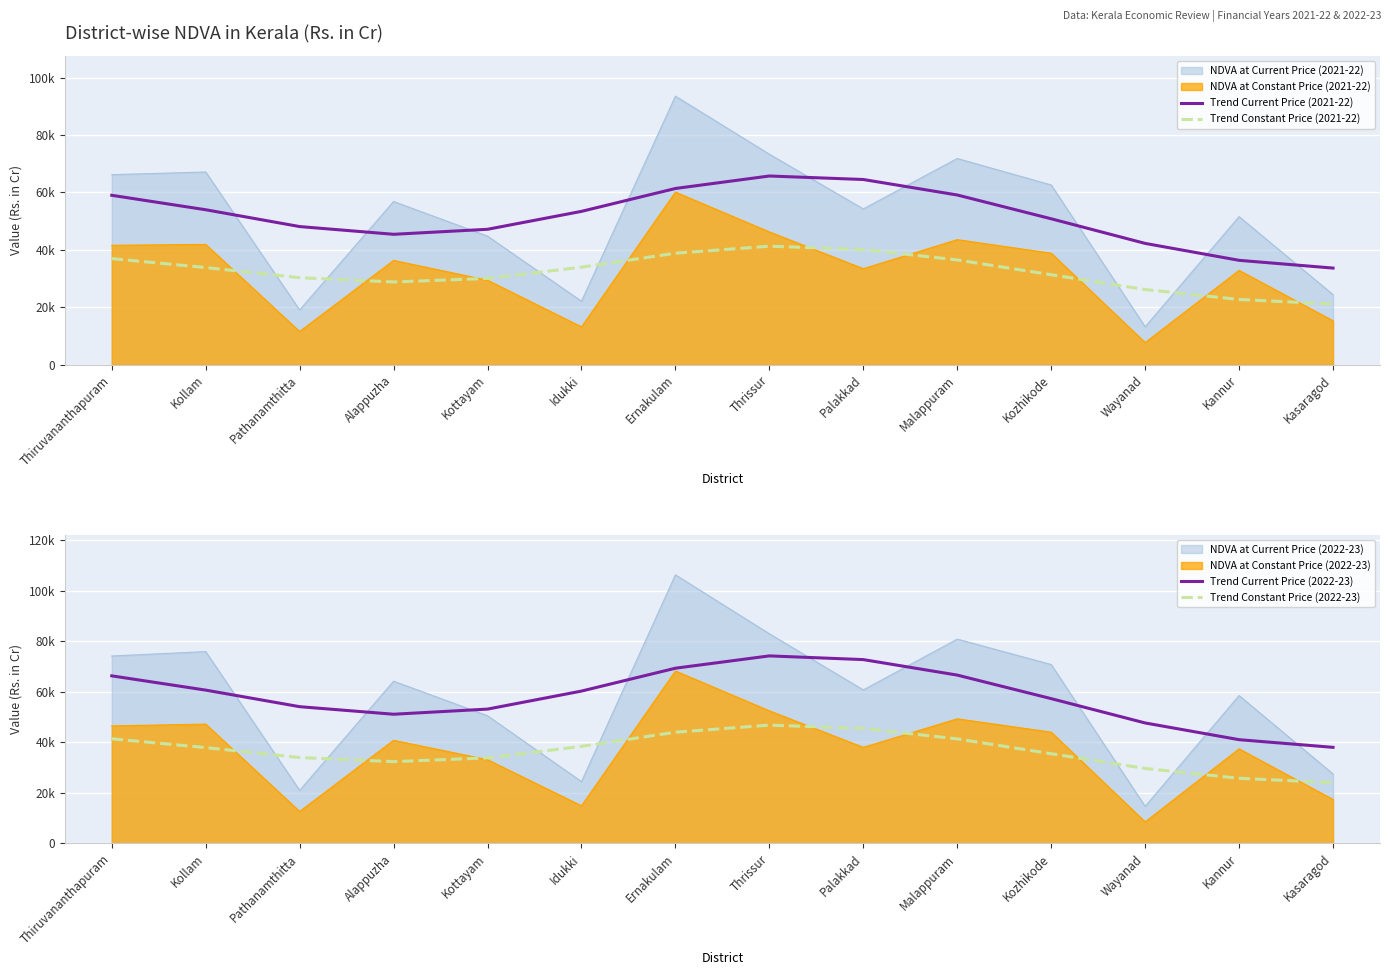

Which category has the lowest value across all series?

Kasaragod